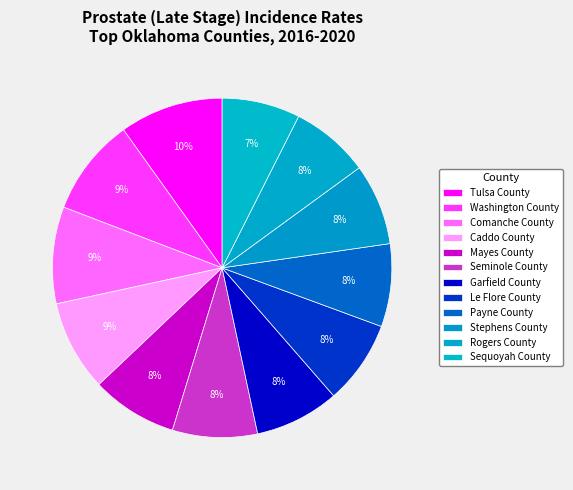

How many slices are in this pie chart?

12